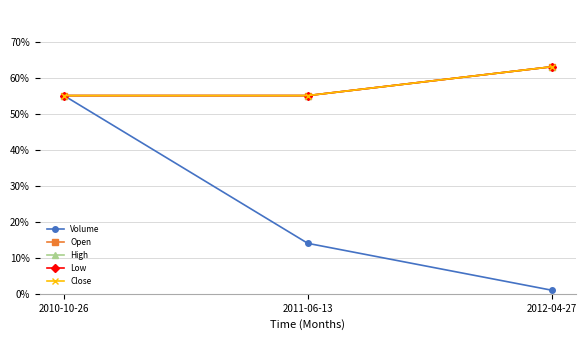

Does the chart have visible grid lines?

Yes